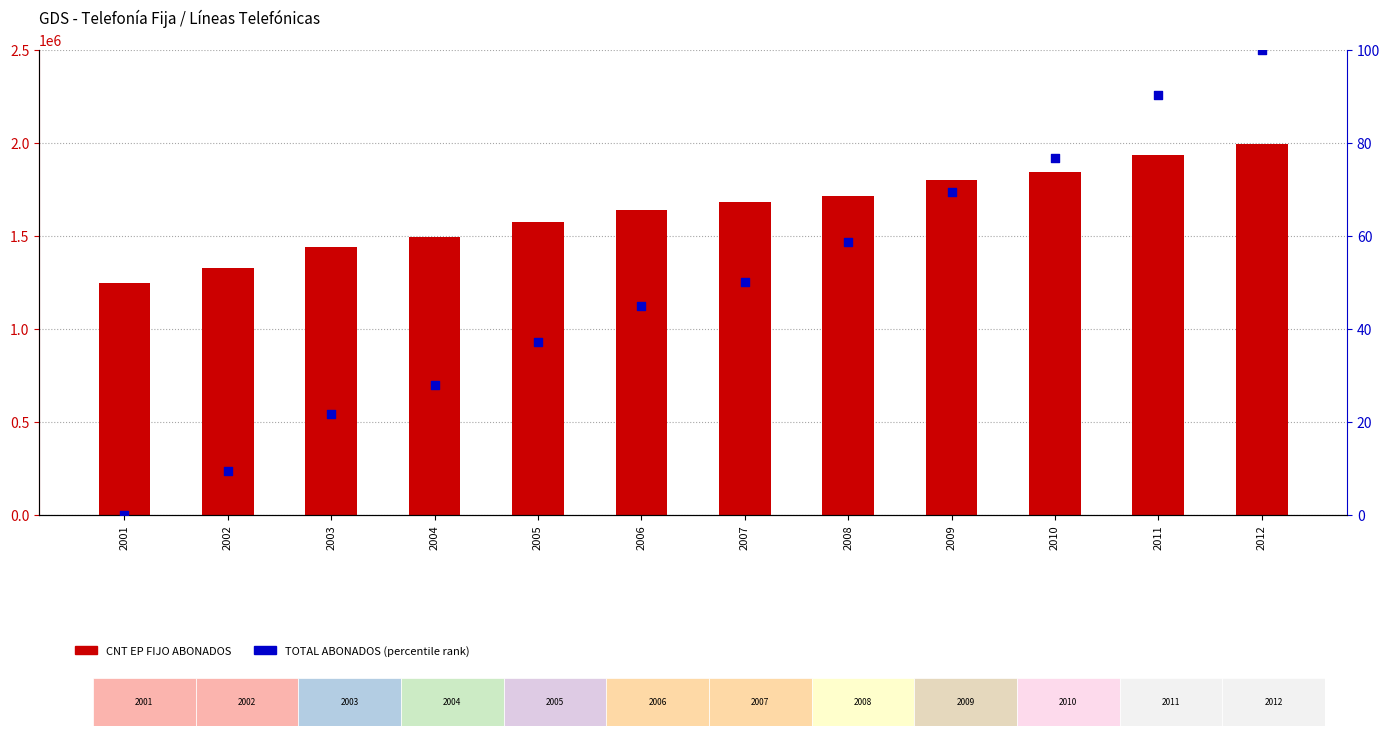

Which series has the widest spread of Y values?

CNT EP FIJO ABONADOS